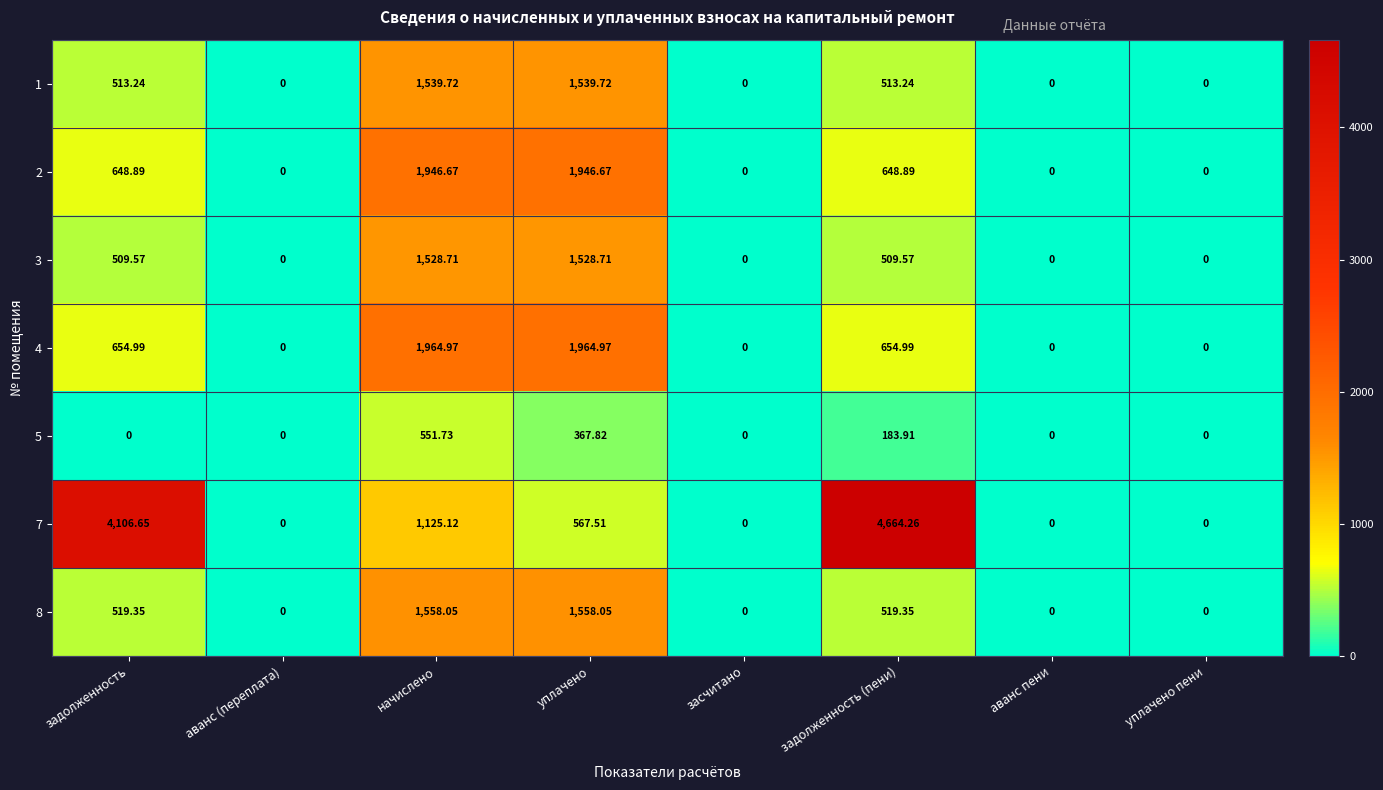

Which category has the highest value across all series?

задолженность (пени)